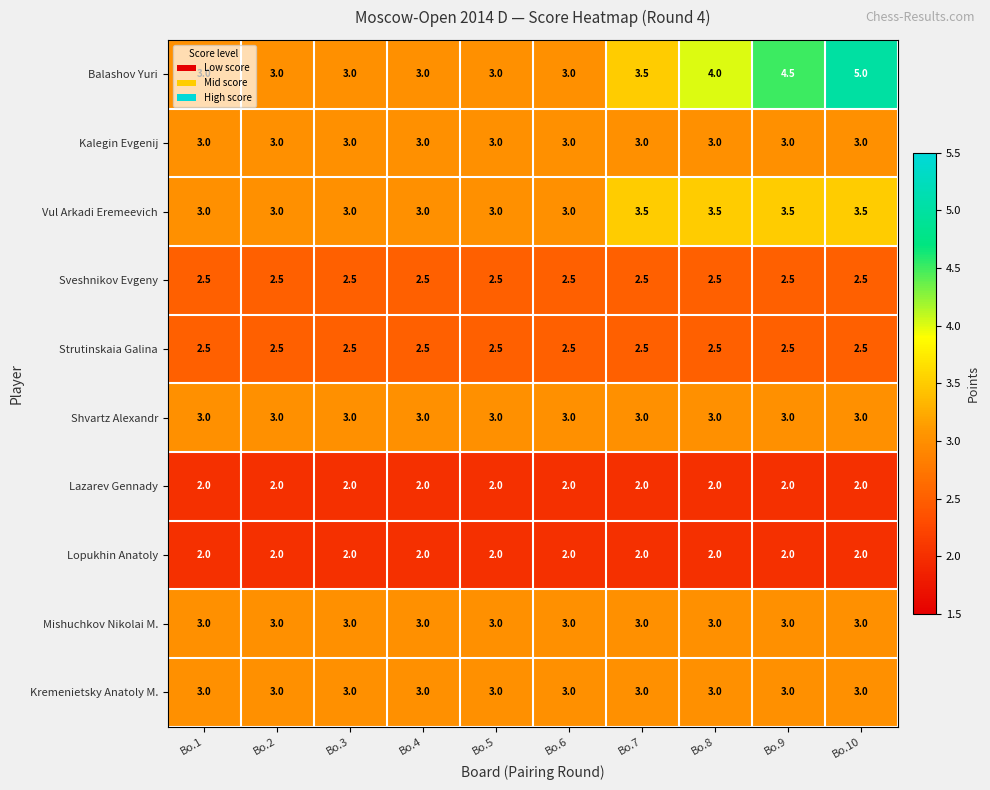

What is the average value of the Balashov Yuri series?

3.5